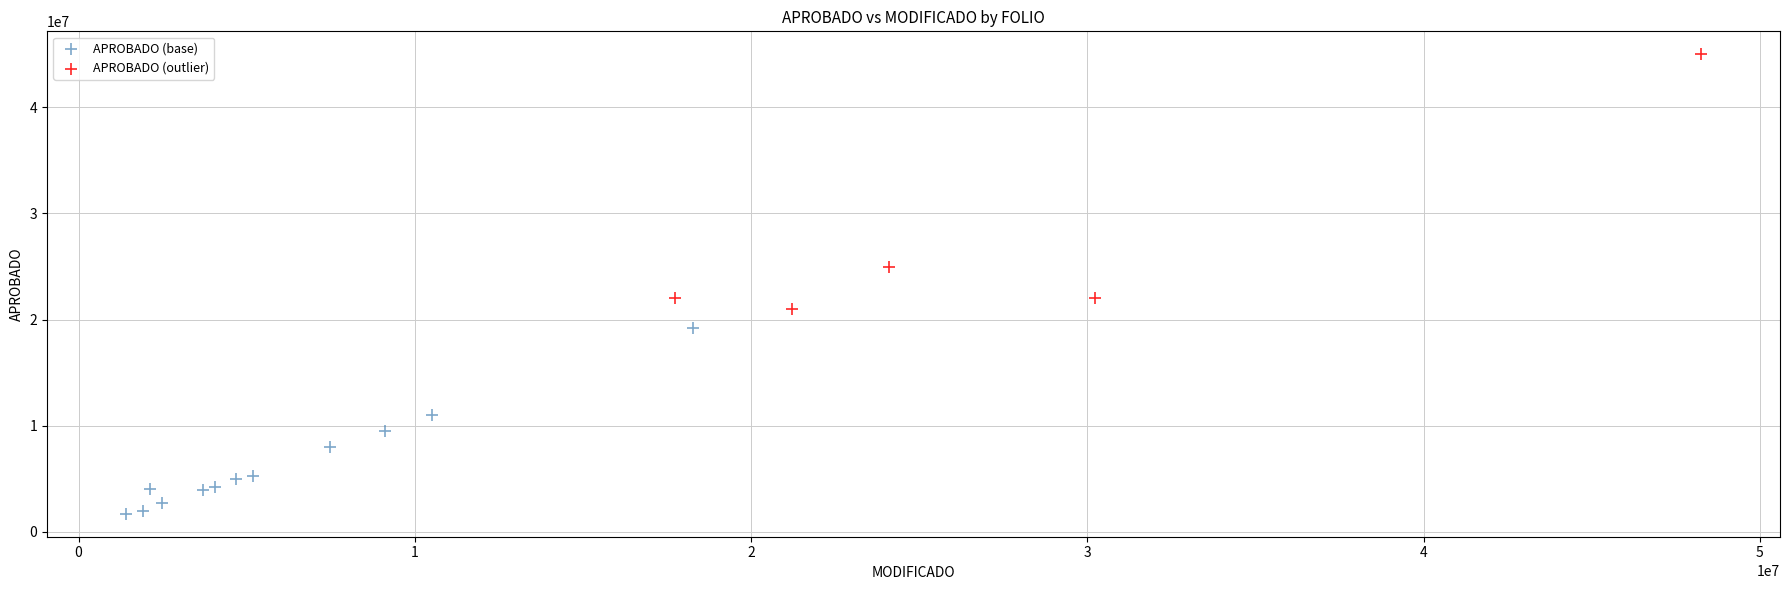

Which series has the widest spread of Y values?

APROBADO (outlier)